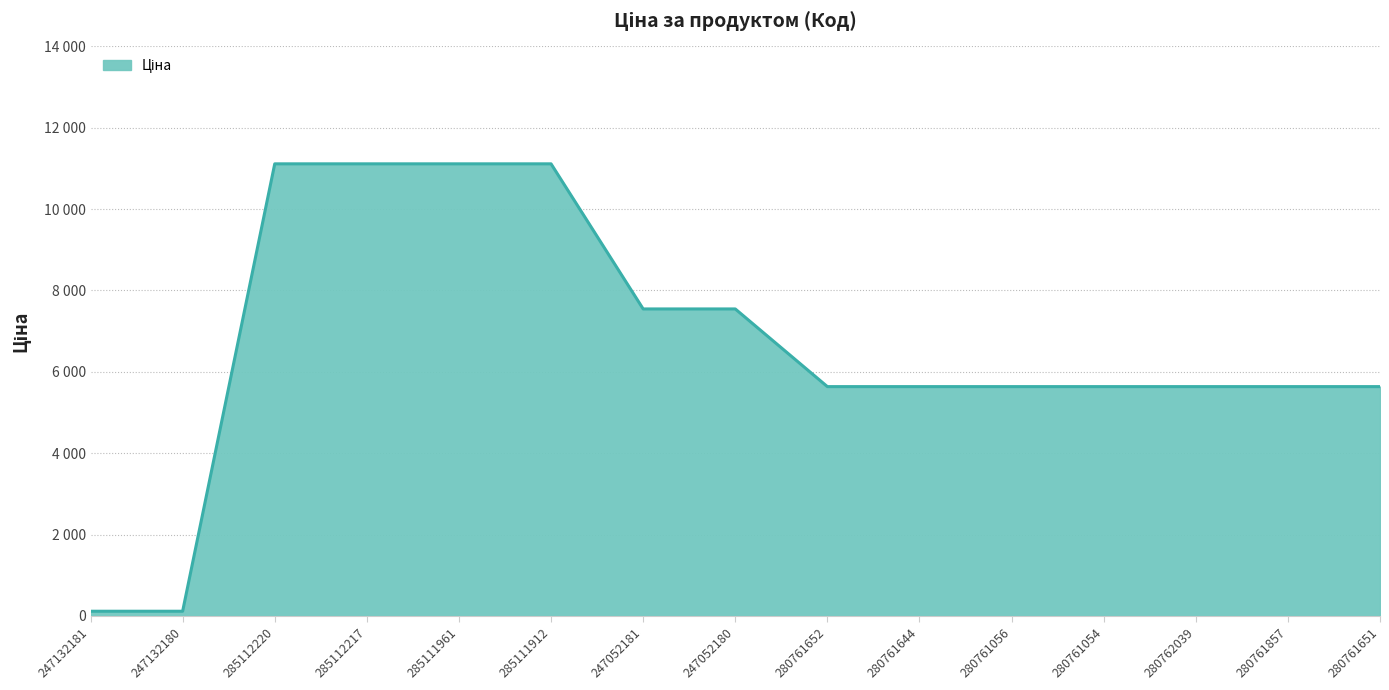

Reading left to right, what are all the values shown in this chart?

113.3	113.3	11113.6	11113.6	11113.6	11113.6	7545.9	7545.9	5636.0	5636.0	5636.0	5636.0	5636.0	5636.0	5636.0